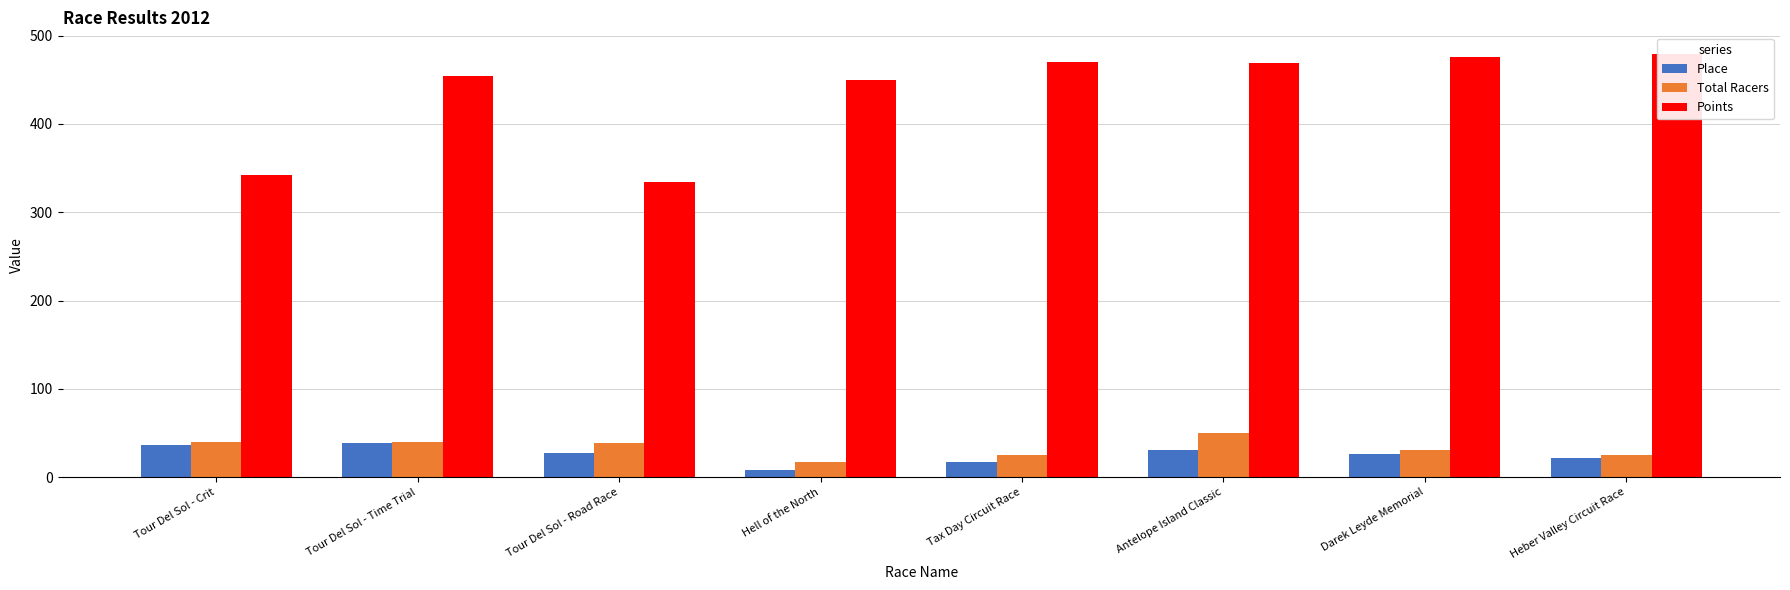

What is the sum of the Points values at Tax Day Circuit Race and Heber Valley Circuit Race?

950.3